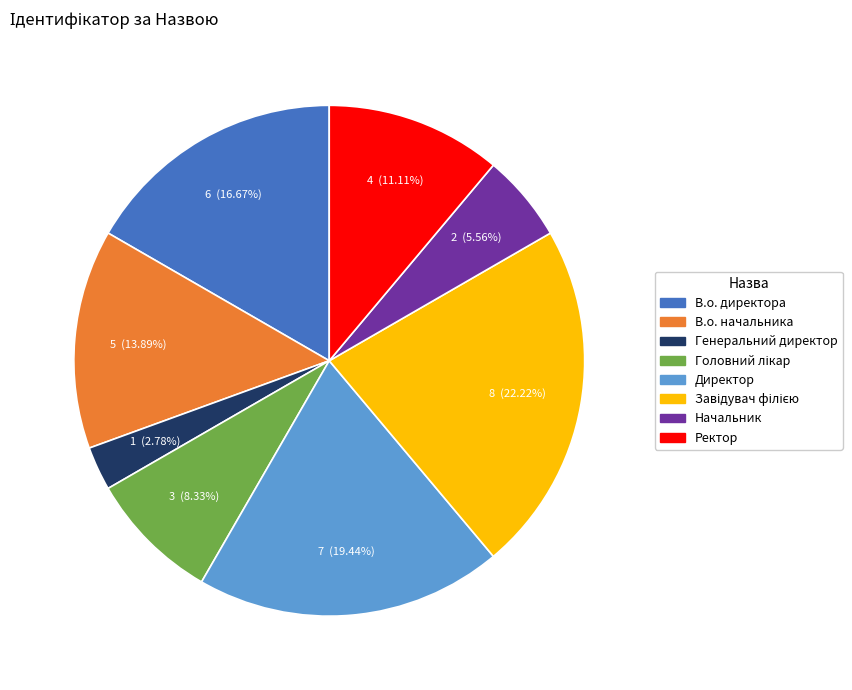

Is there a majority slice in this chart?

No